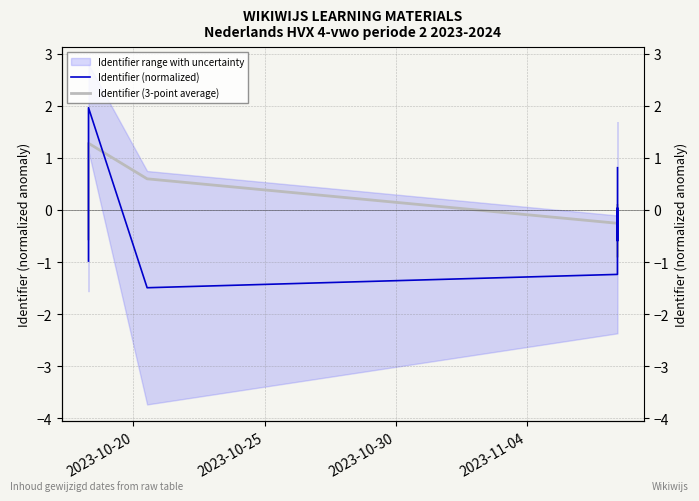

How many categories are shown in the chart?

12